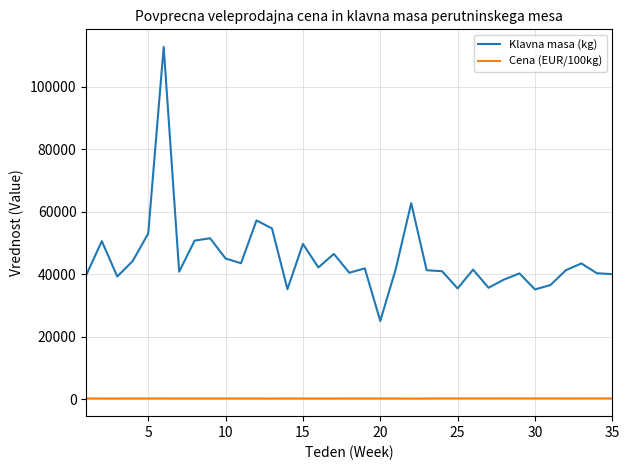

Which series has the largest total across all categories?

Klavna masa (kg)